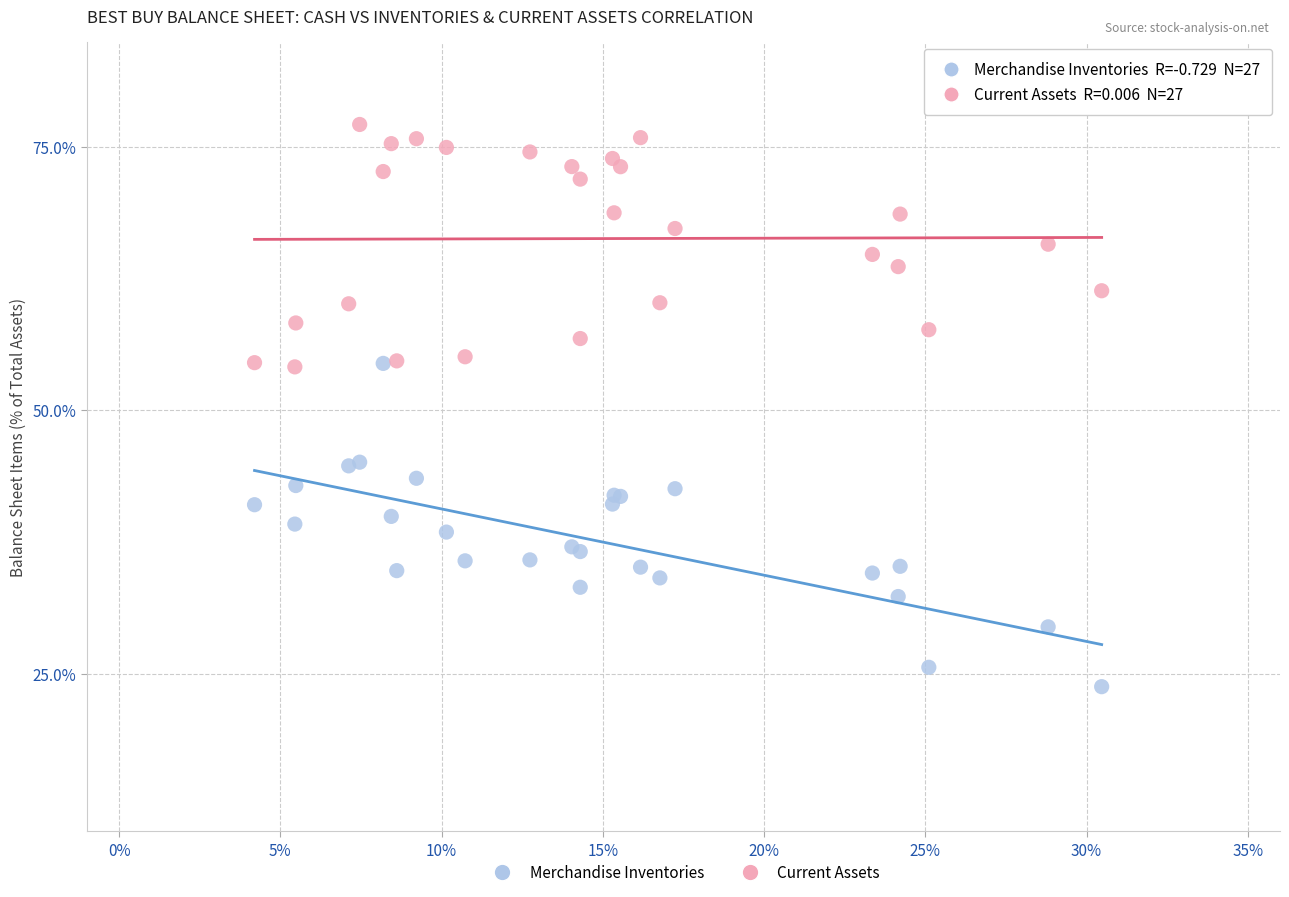

What are all the series names shown in the legend?

Merchandise Inventories, Current Assets